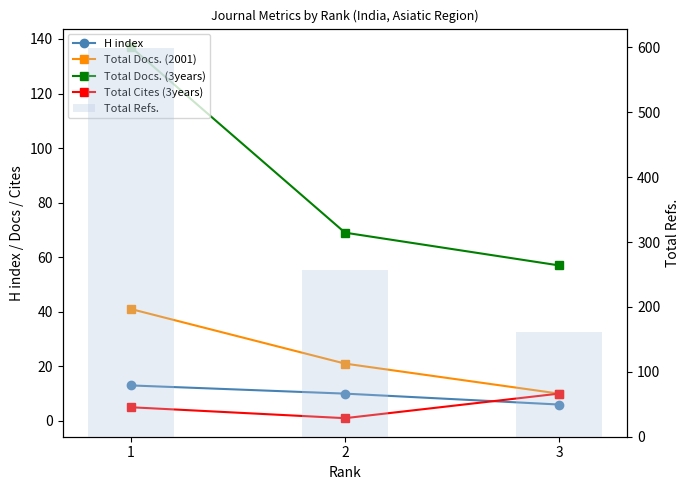

Reading right to left, transcribe all the data shown in this chart.

H index: 1=13	2=10	3=6
Total Docs. (2001): 1=41	2=21	3=10
Total Docs. (3years): 1=137	2=69	3=57
Total Cites (3years): 1=5	2=1	3=10
Total Refs.: 1=599	2=257	3=162